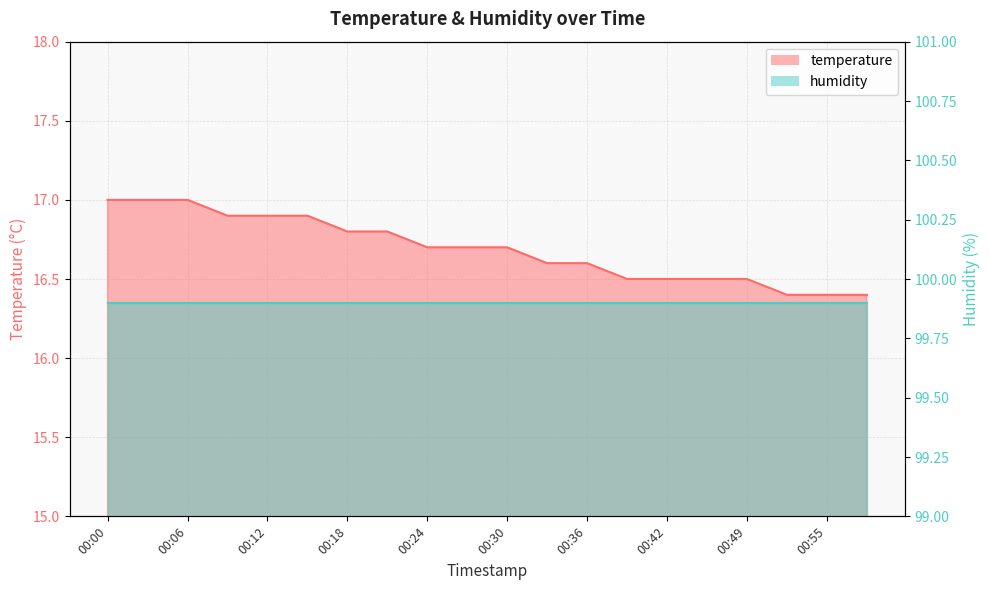

What is the average value?

16.7